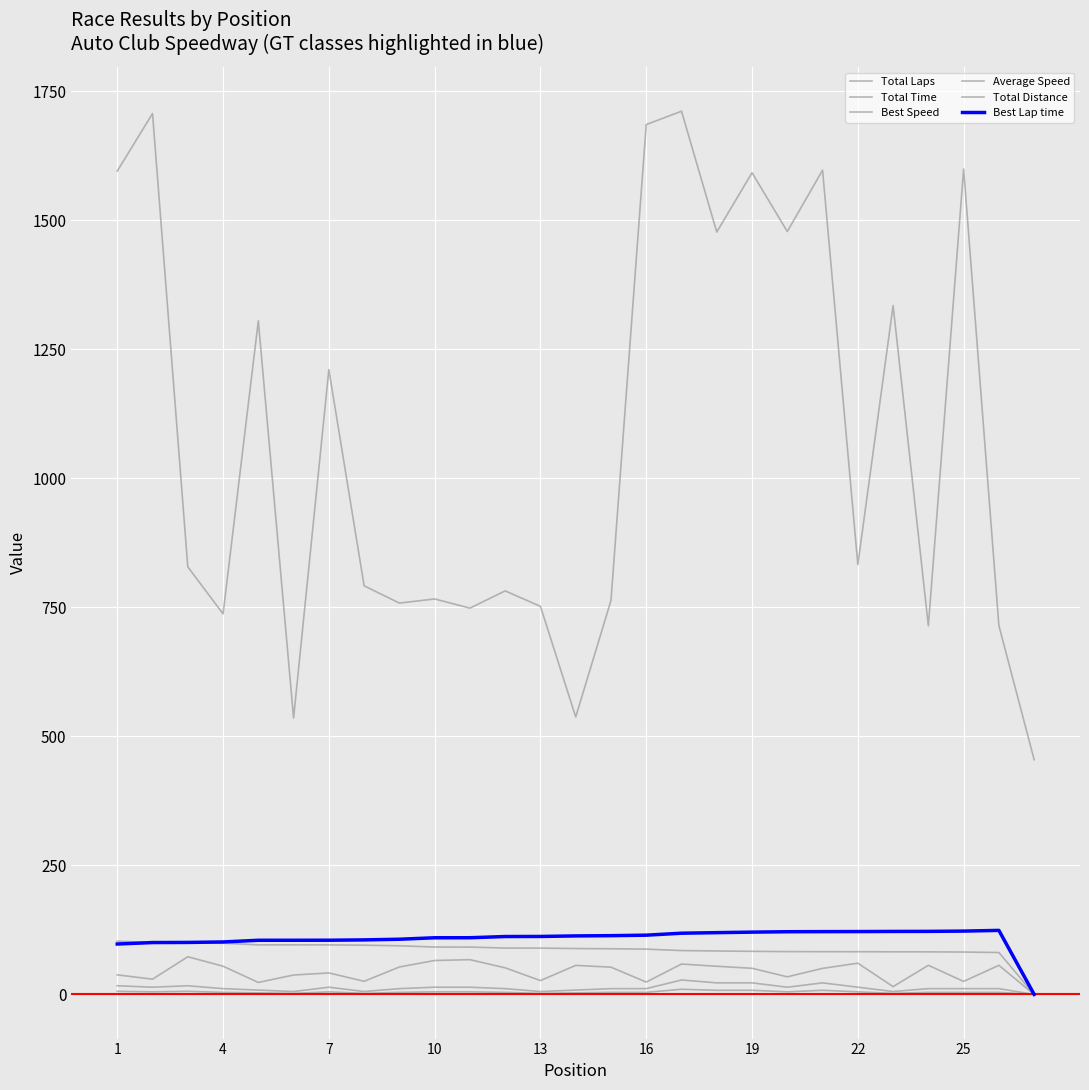

True or false: Total Laps has more than 2 points higher than both neighbors.

True